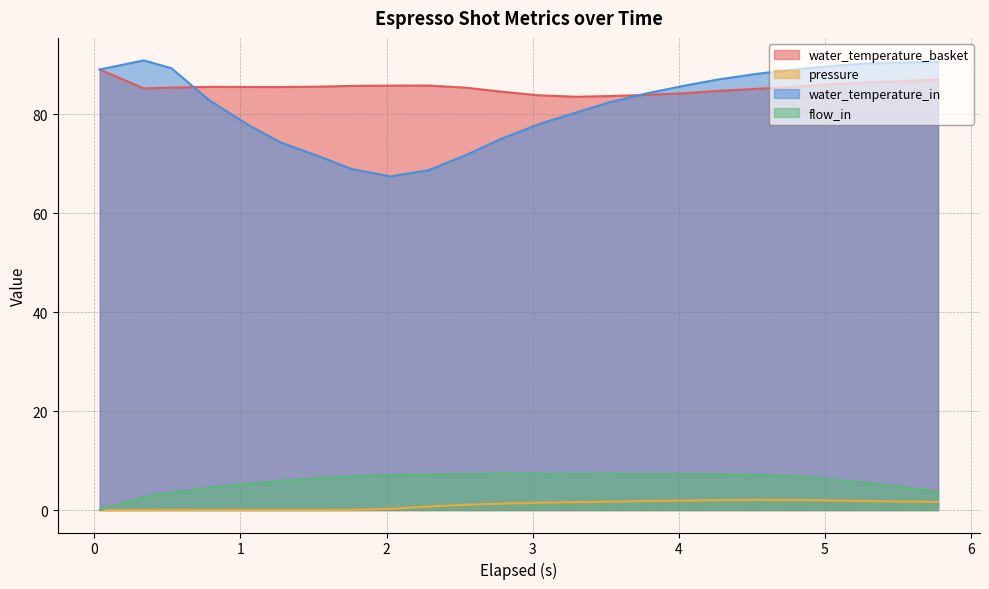

What is the maximum value shown in the chart?

90.8